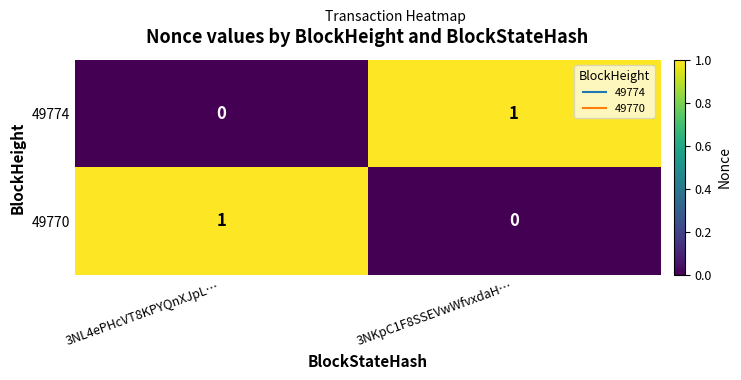

At which label does 49774 reach its minimum?

3NL4ePHcVT8KPYQnXJpL…